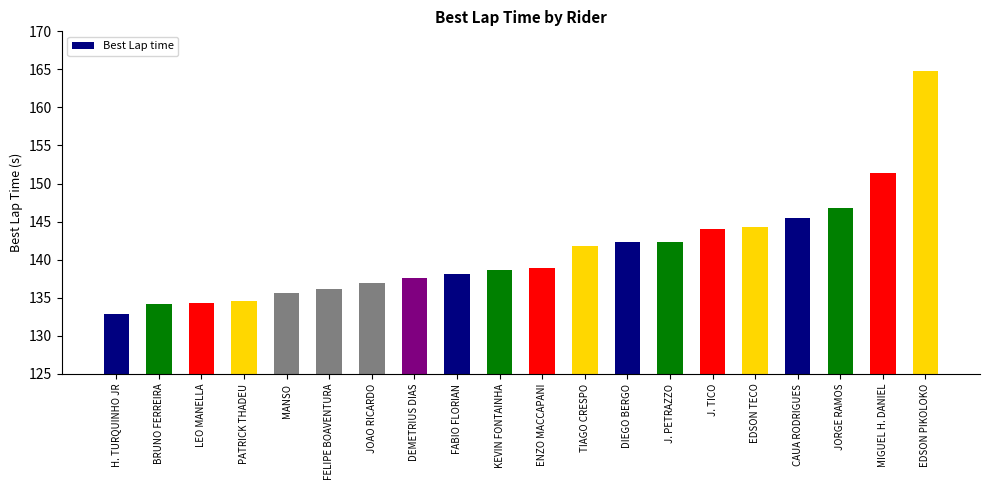

What is the smallest value displayed?

132.9